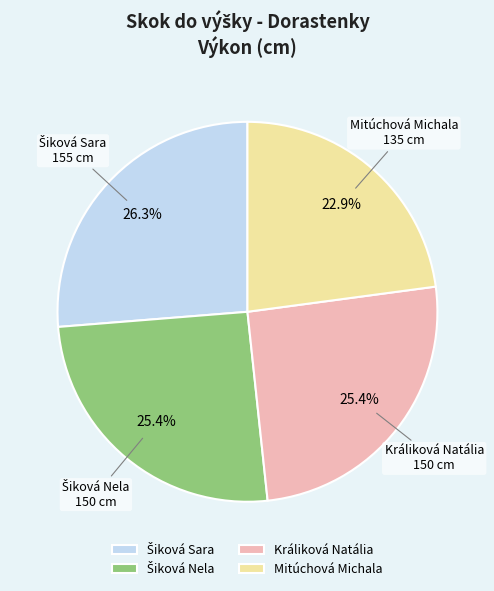

Which slice is the smallest?

Mitúchová Michala